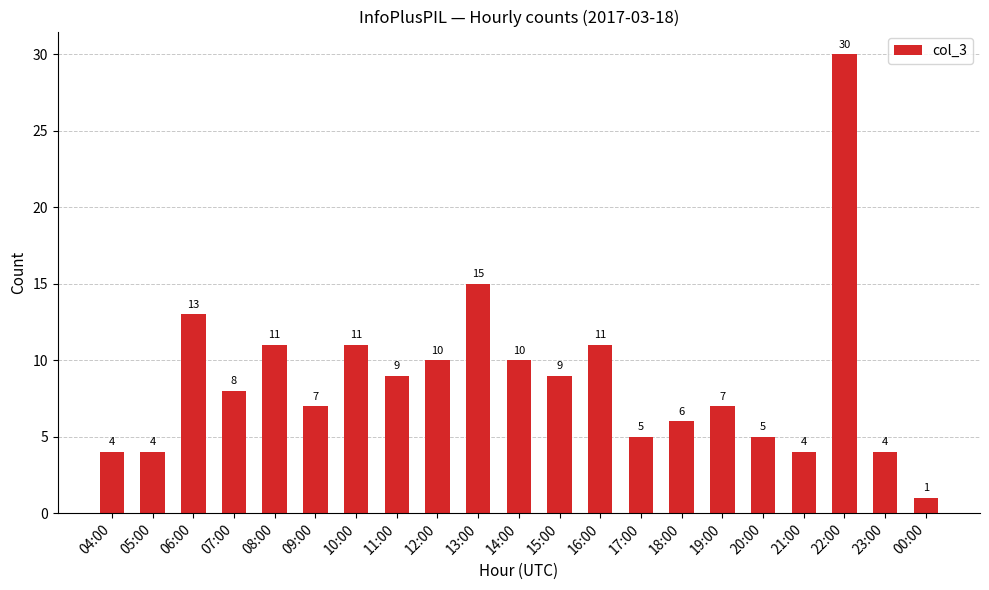

How many data points does each series have?

21